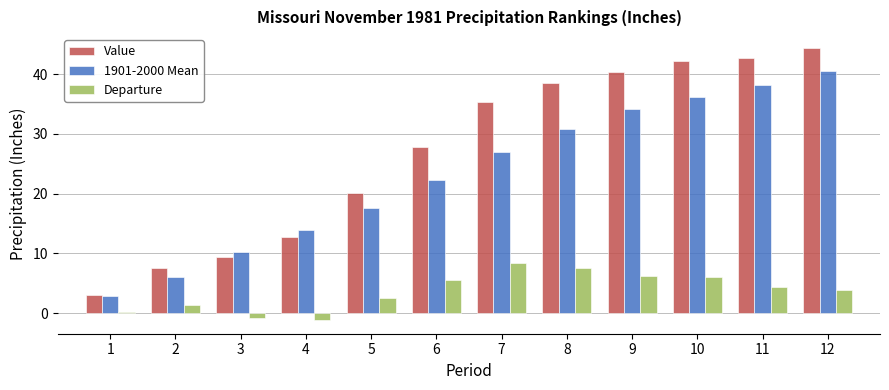

Between 7 and 9, which series saw the biggest shift?

1901-2000 Mean